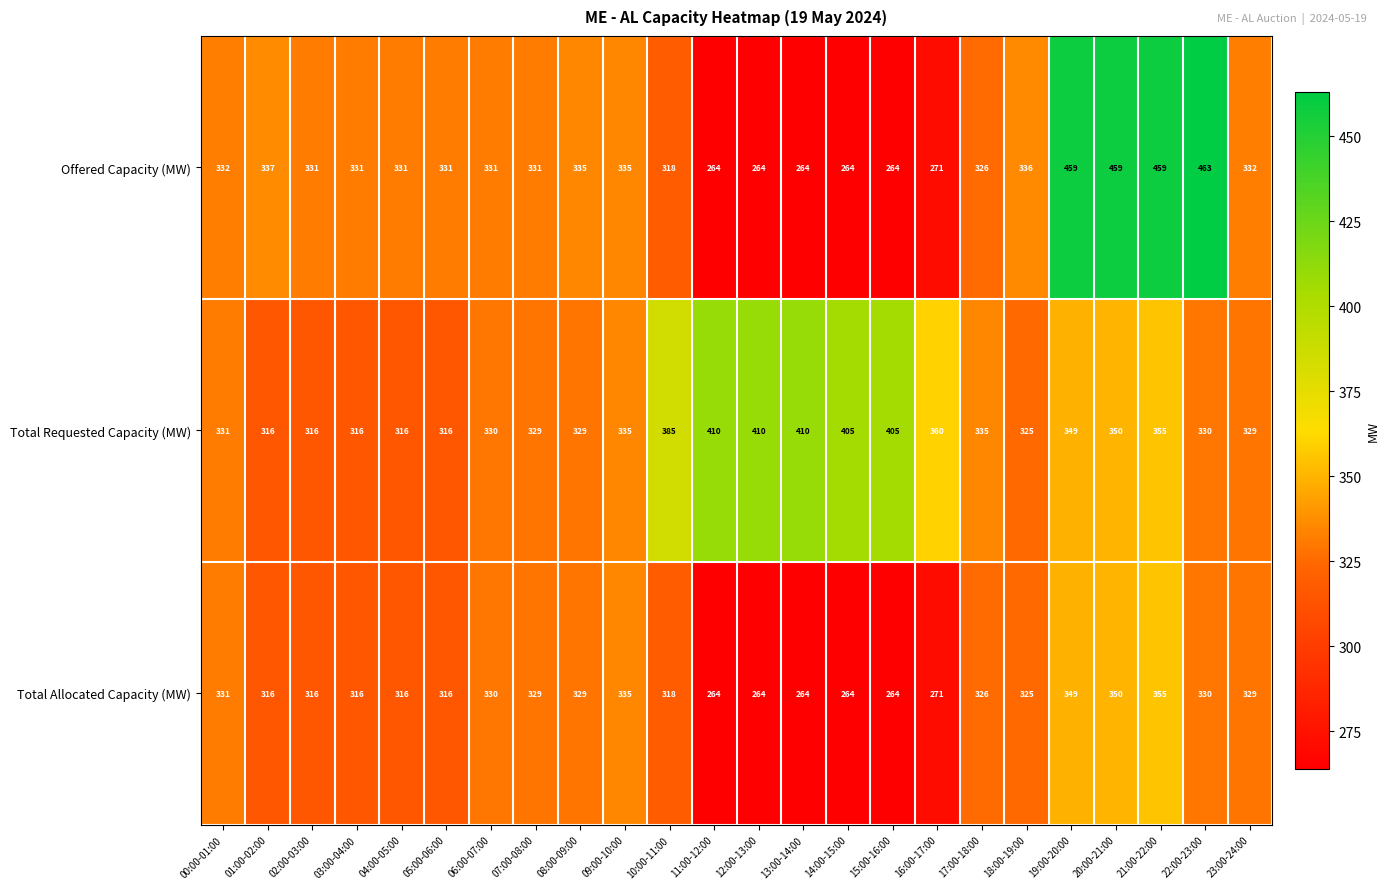

How many values in the Offered Capacity (MW) series are below 331?

8